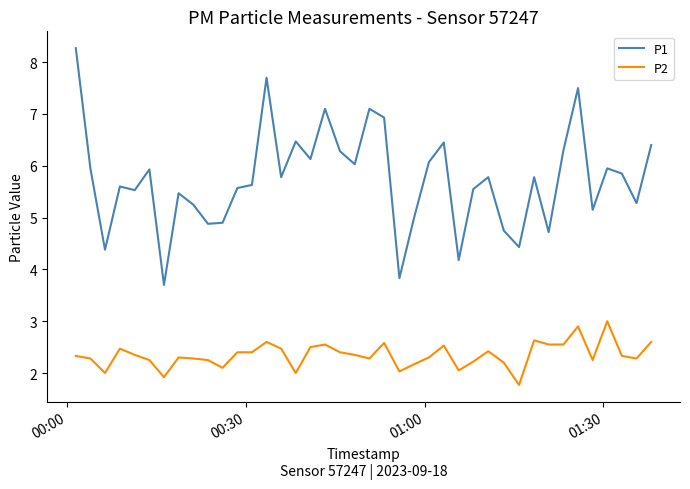

Which series has the largest total across all categories?

P1